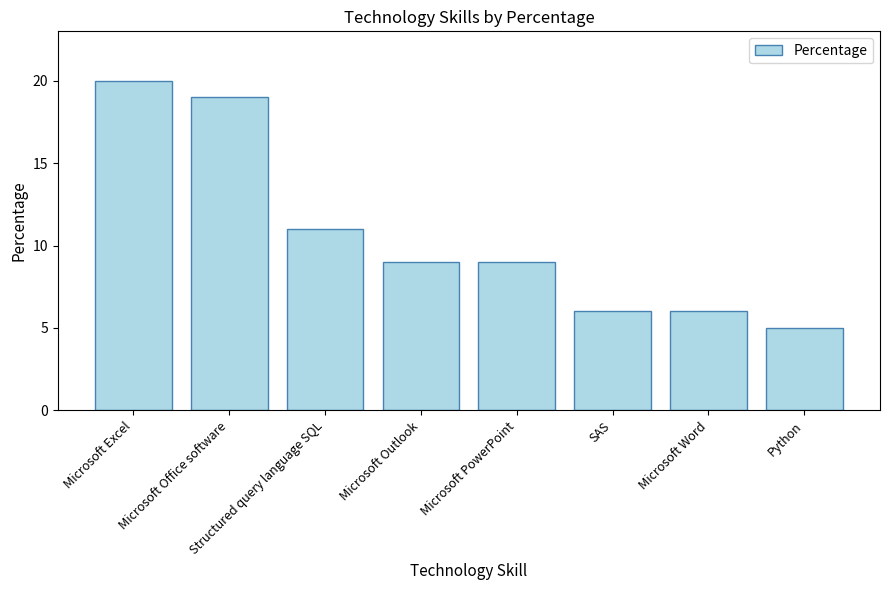

What is the minimum value shown in the chart?

5